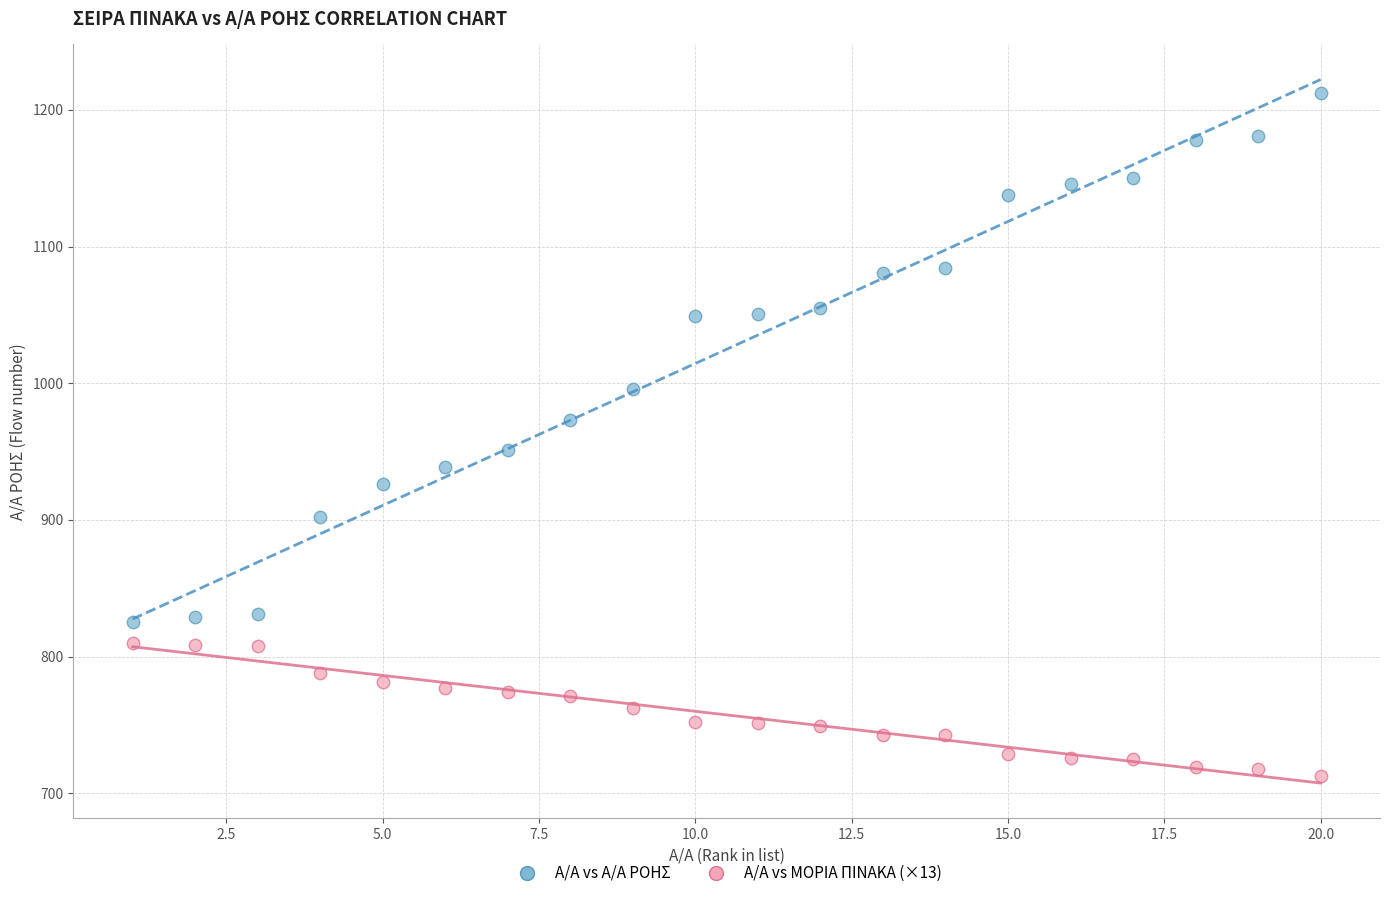

Which series contains the lowest Y value?

Α/Α vs ΜΟΡΙΑ ΠΙΝΑΚΑ (×13)